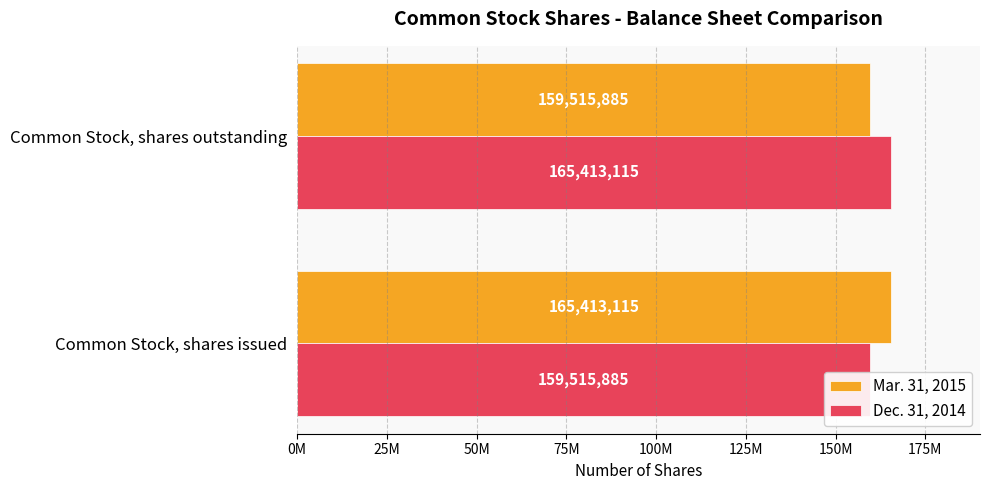

What is the smallest value displayed?

159515885